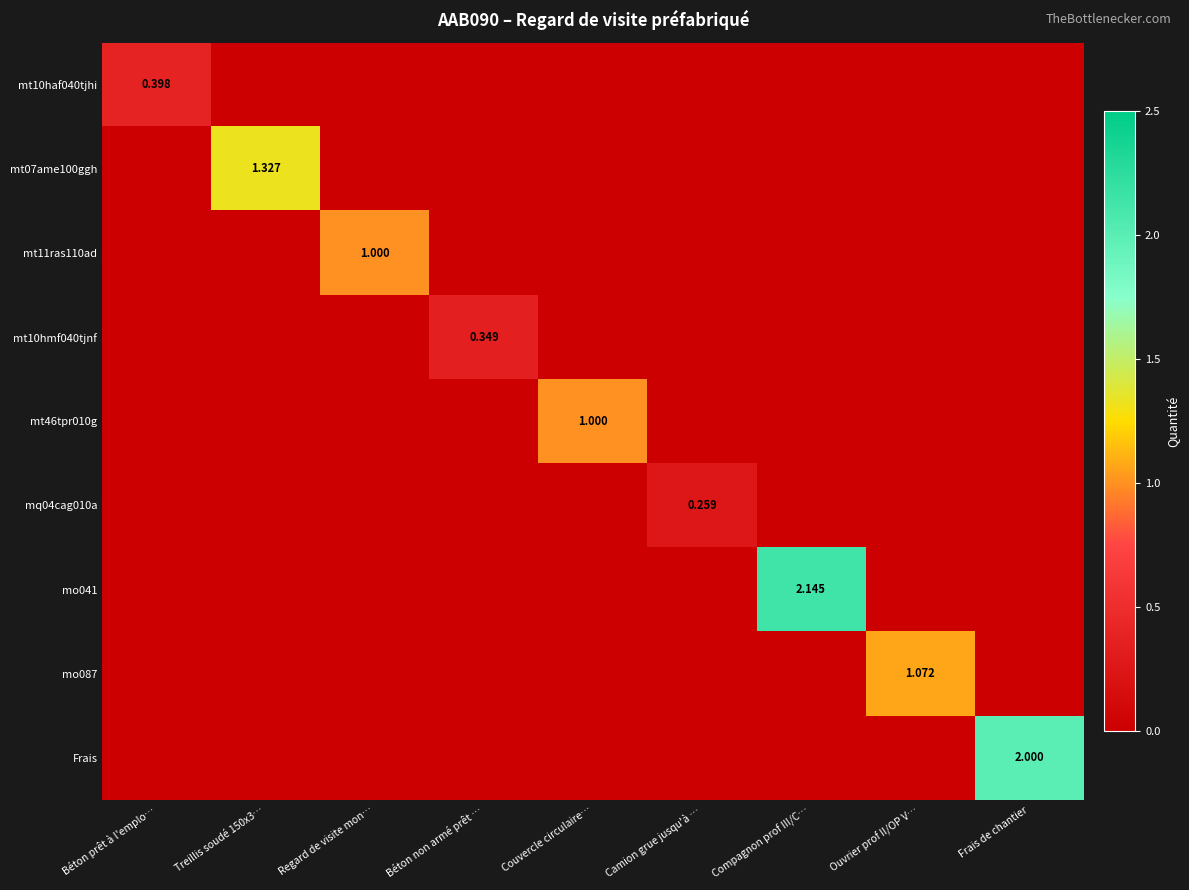

How many Frais values are between 0 and 1?

8